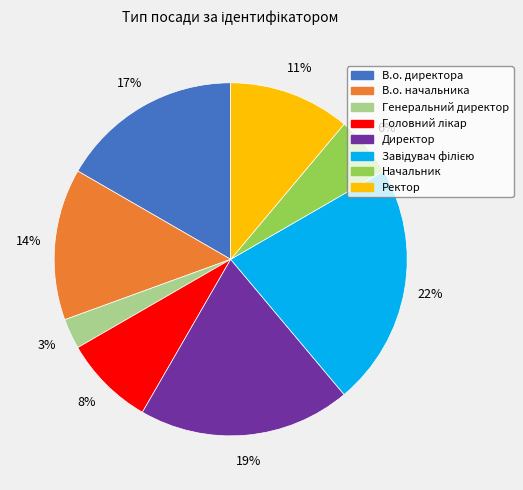

To the nearest percent, what is the average slice percentage?

12%